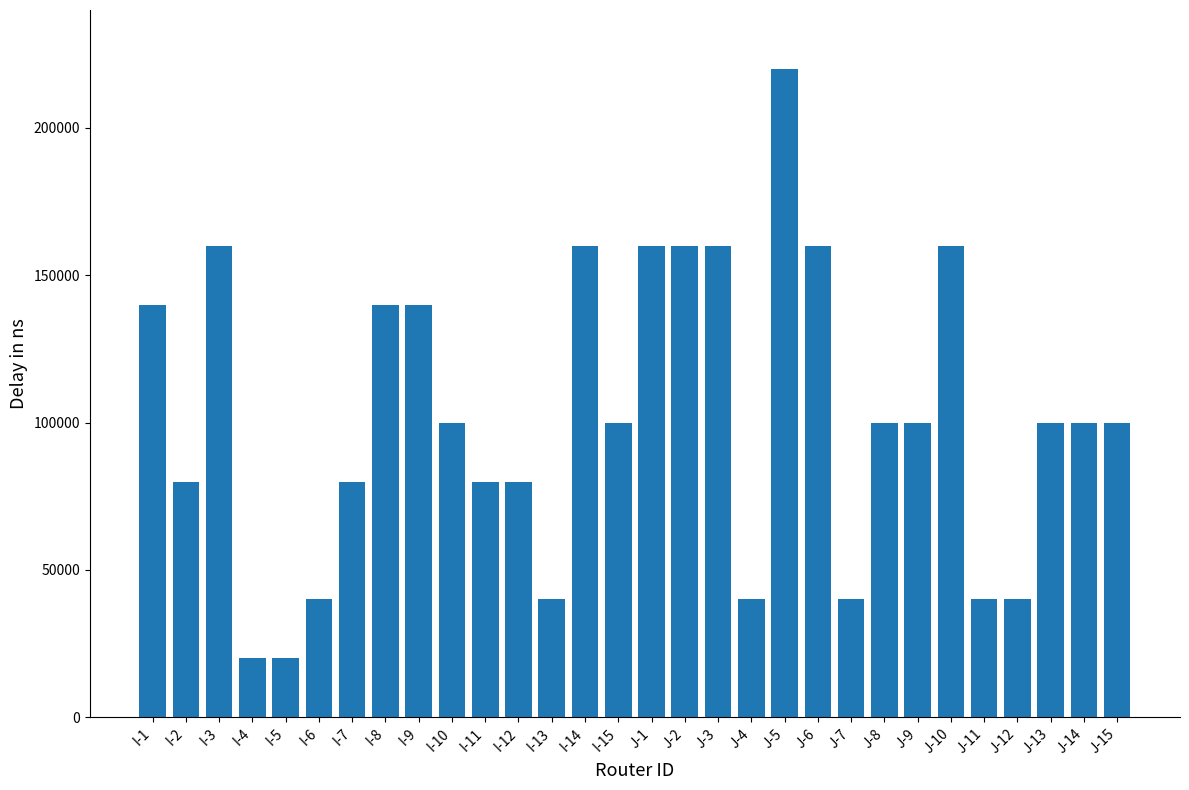

What is the difference between the maximum and minimum values?

200000